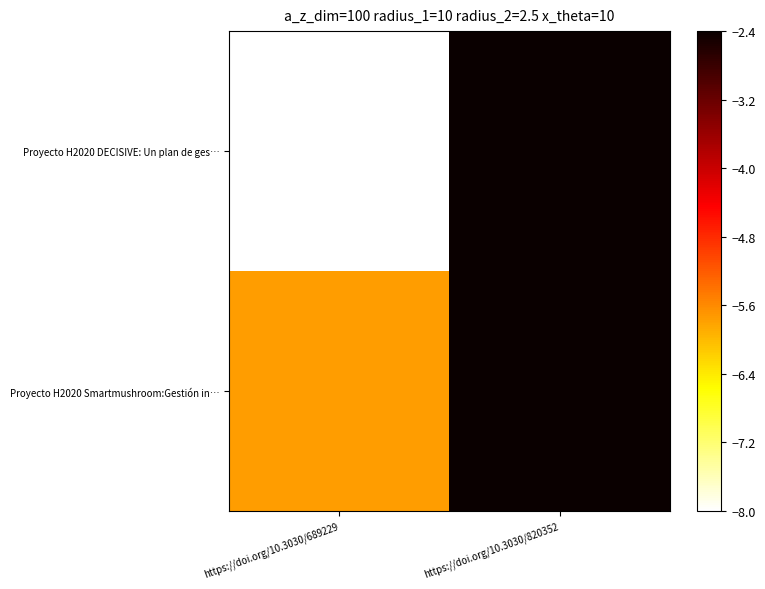

At which category is the sum across all series the highest?

https://doi.org/10.3030/820352